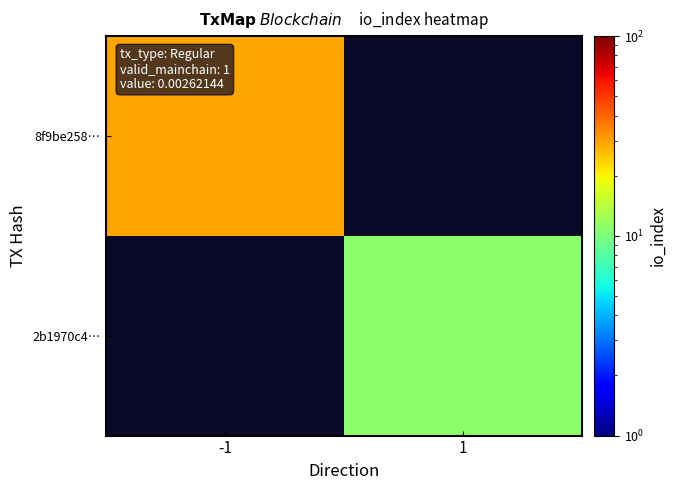

Reading left to right, transcribe all the data shown in this chart.

8f9be258…: -1=29	1=0
2b1970c4…: -1=0	1=11